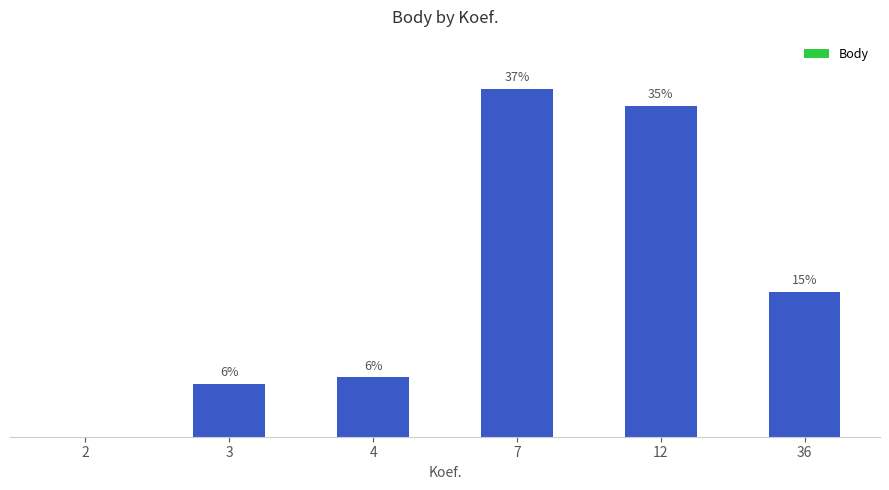

The chart shows a value of 0.0 at 2. True or false?

True